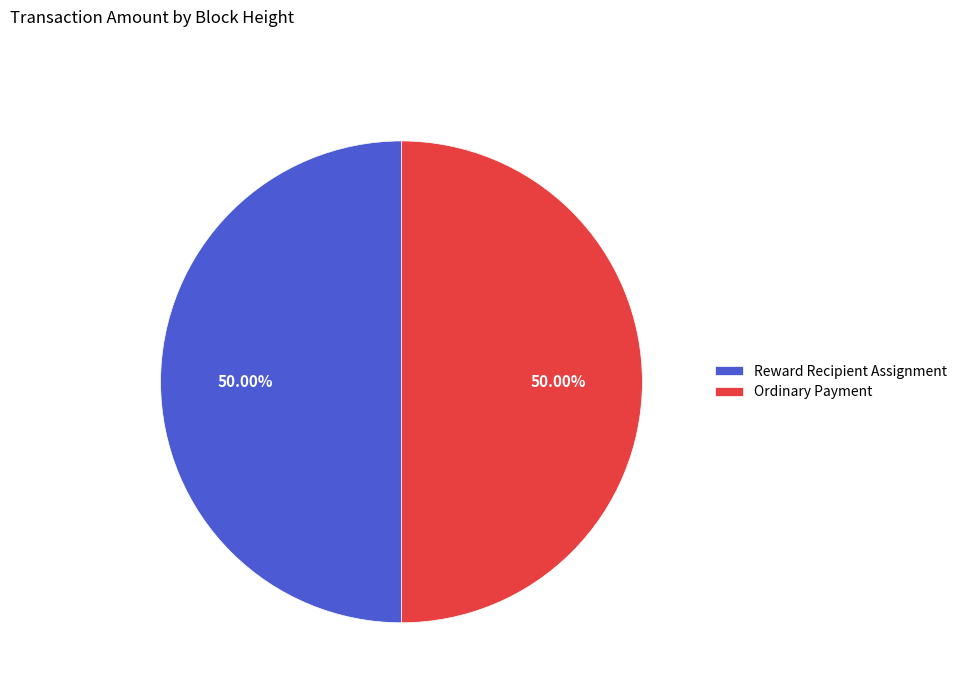

Approximately how many times larger is the value at Reward Recipient Assignment compared to Ordinary Payment?

1.0